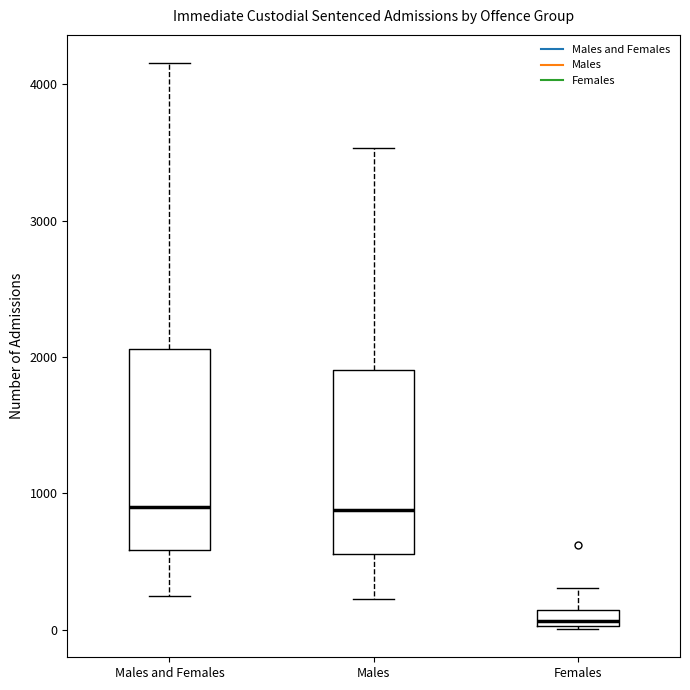

Where is the upper edge of the box for Males and Females on the y-axis? The values are not printed on the chart, so give them approximately, as read against the axis.

2100